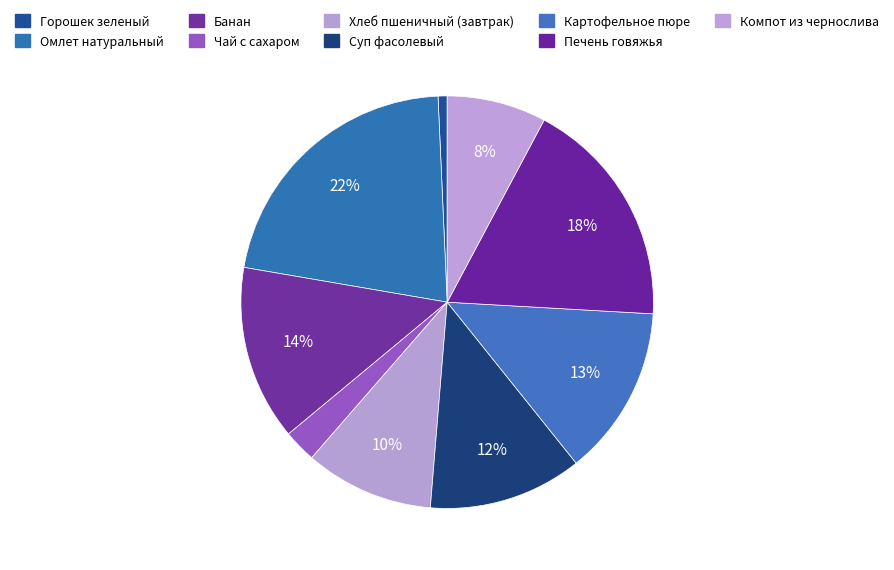

What percentage do Суп фасолевый and Печень говяжья together represent?

30.2%